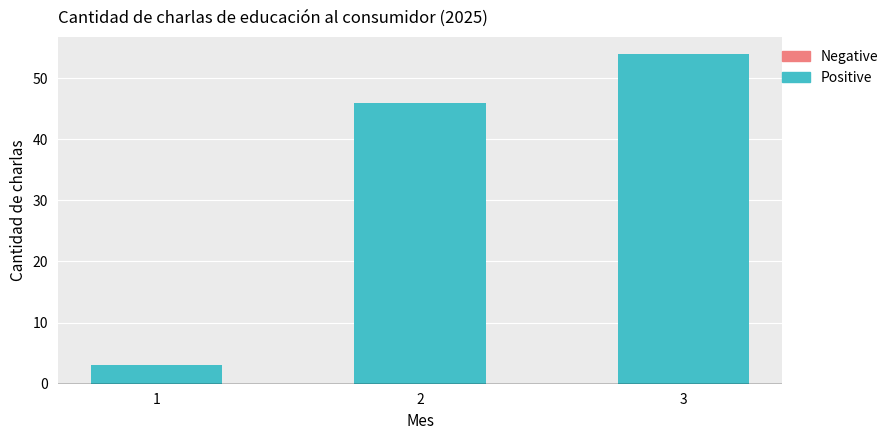

What is the sum of all values?

103